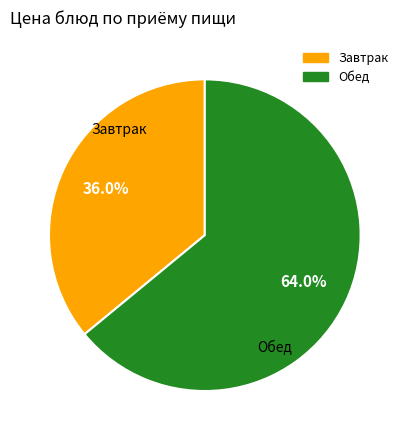

Does any single category account for the majority?

Yes